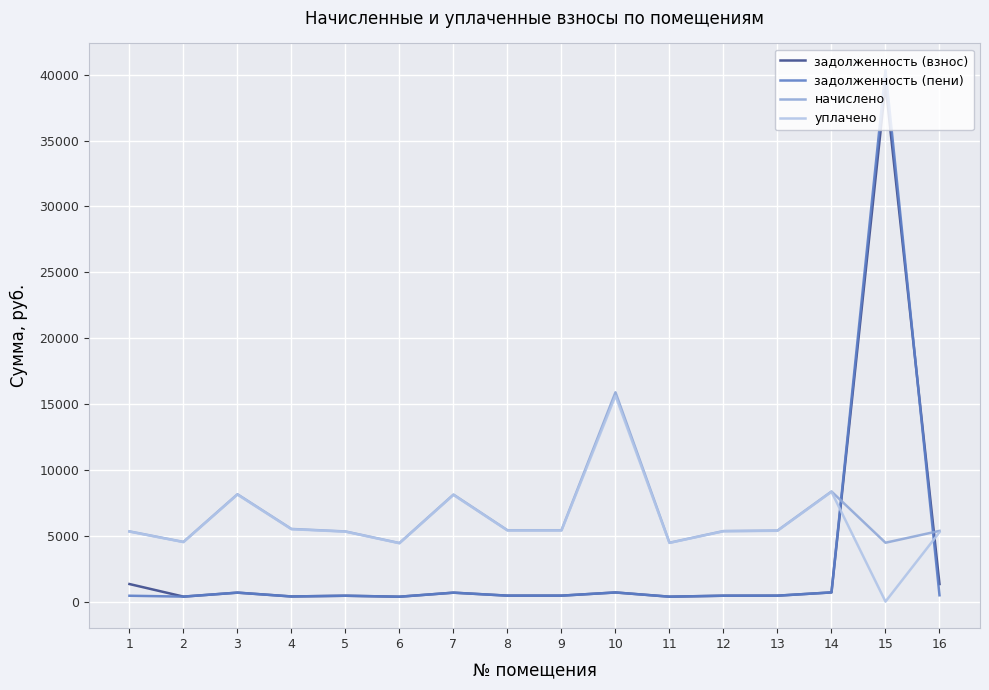

Which category has the lowest value across all series?

15